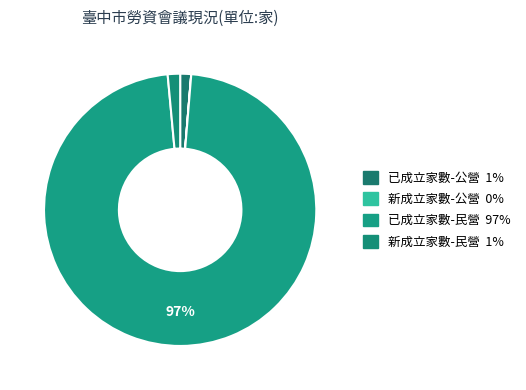

What percentage is the 已成立家數-公營 slice, to the nearest percent?

1%